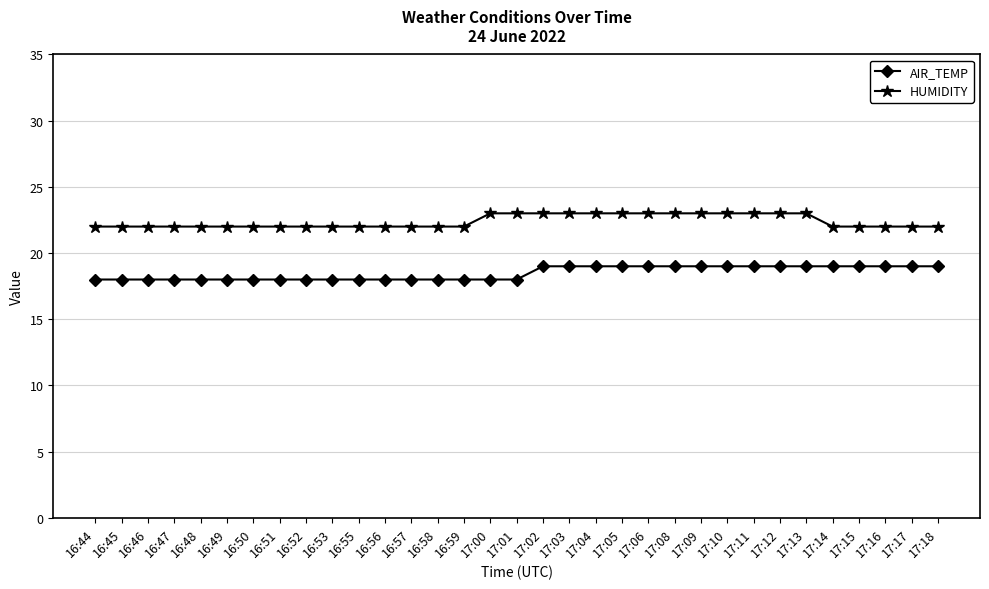

True or false: HUMIDITY and AIR_TEMP intersect in this chart.

False